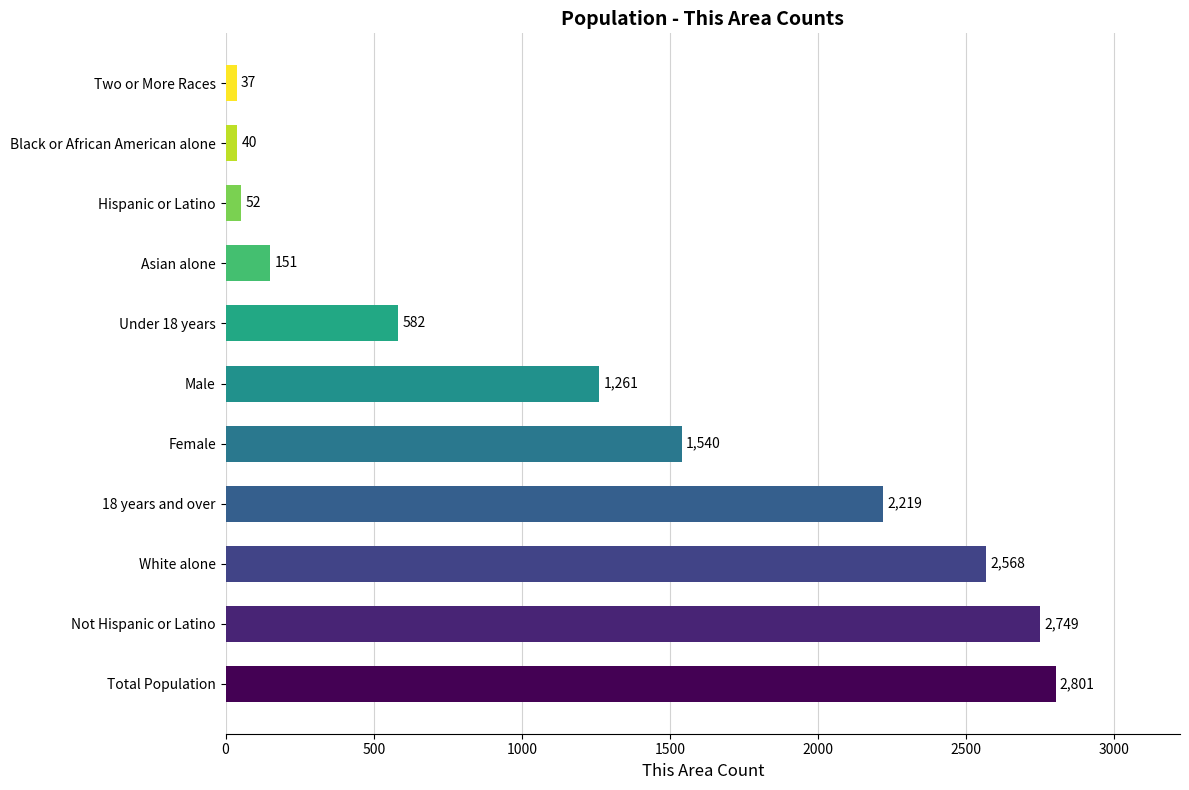

What value does the data have at Asian alone?

151